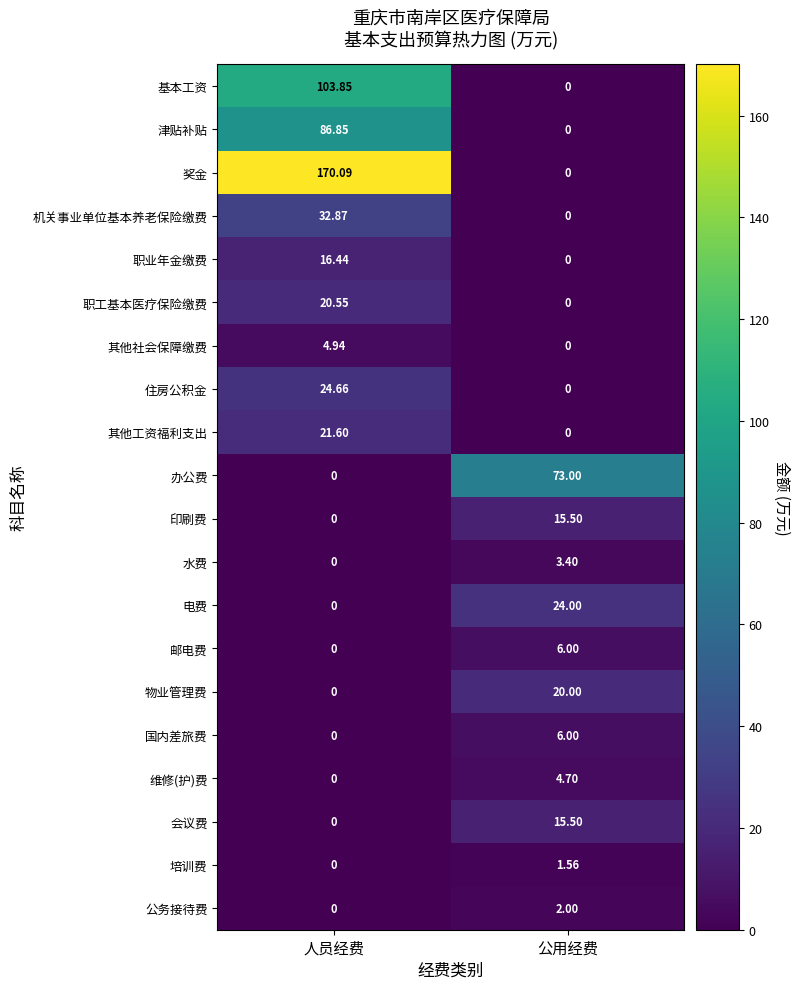

Where is 机关事业单位基本养老保险缴费 nearest to the value 16?

公用经费